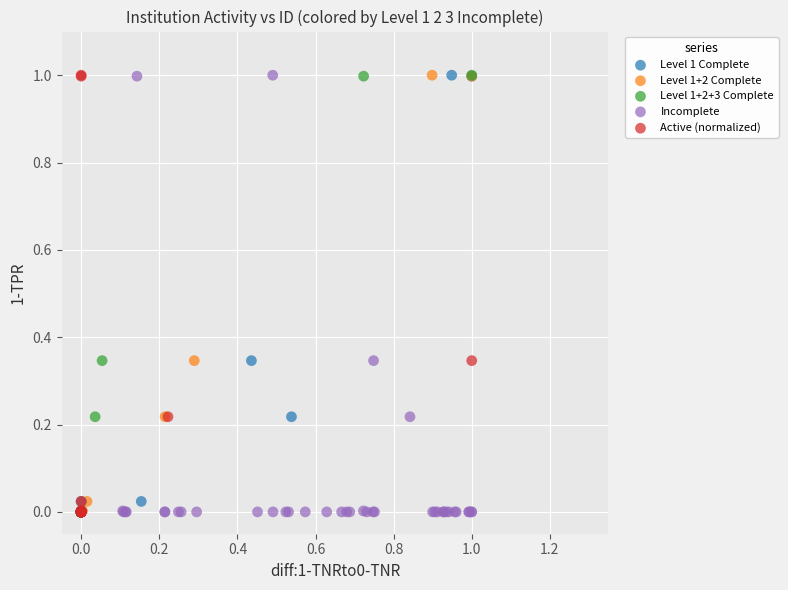

What are all the series names shown in the legend?

Level 1 Complete, Level 1+2 Complete, Level 1+2+3 Complete, Incomplete, Active (normalized)